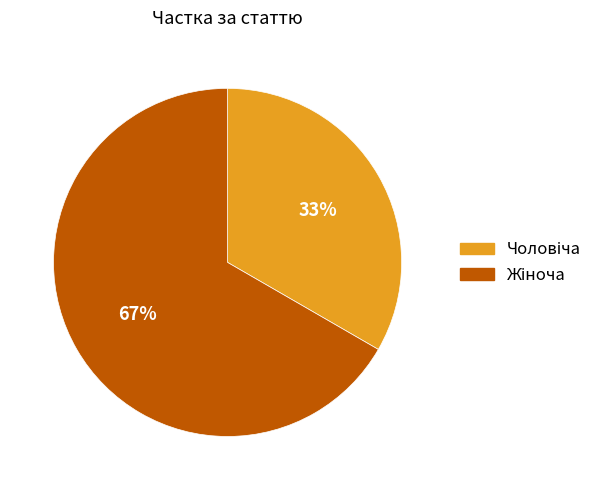

Count the number of slices in the pie.

2